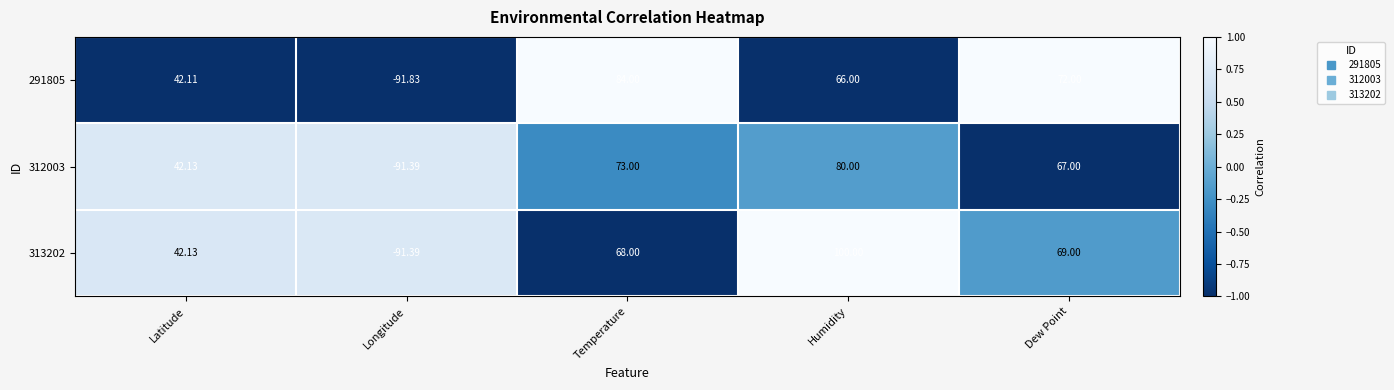

Rank the categories by 313202 value from highest to lowest.

Humidity, Dew Point, Temperature, Latitude, Longitude